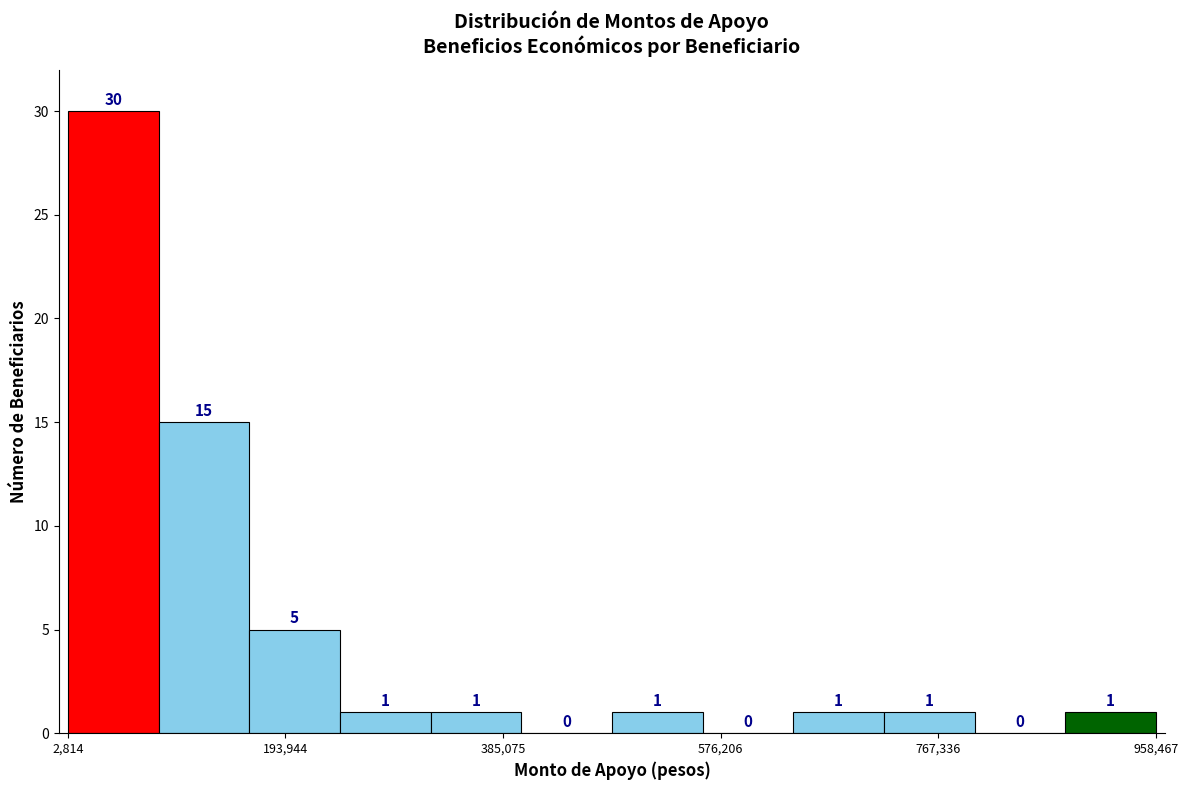

Around what value on the x-axis is the tallest bar? Give the approximate position of its centre, as read against the axis.

40000